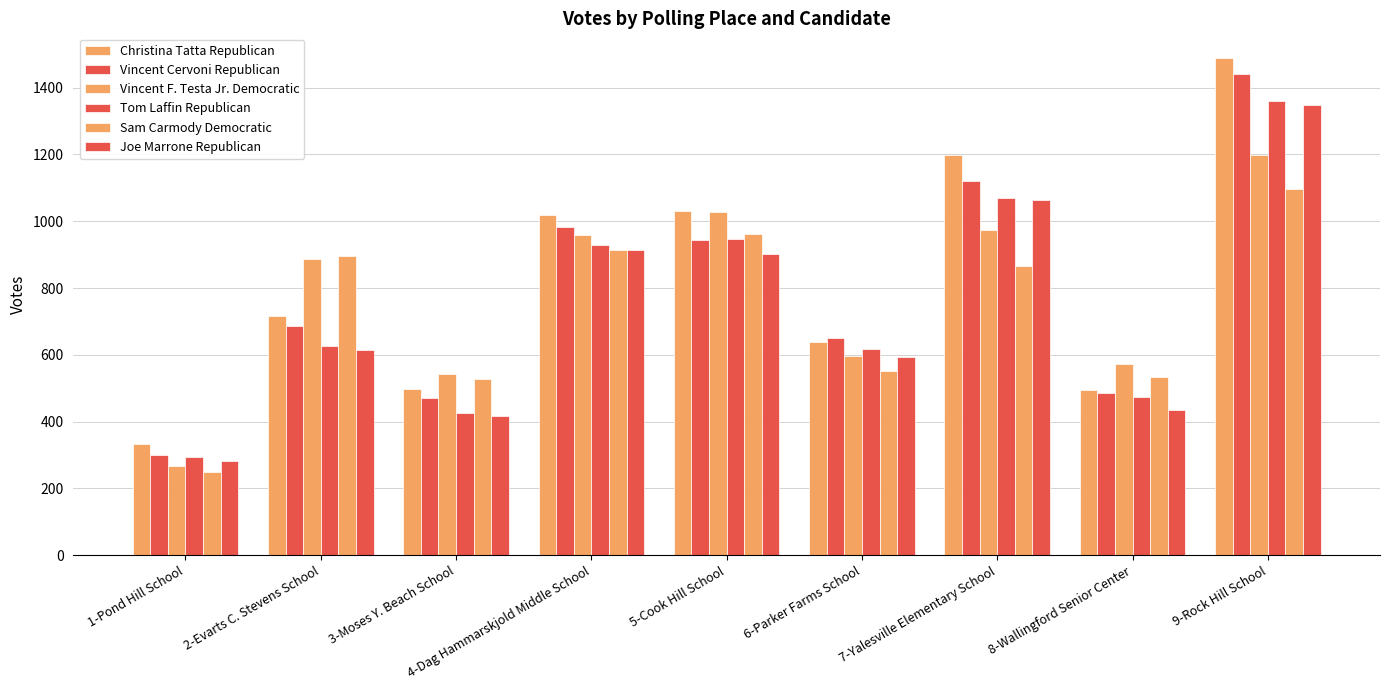

What is the value of the Tom Laffin Republican bar at the 5th from the left?

946